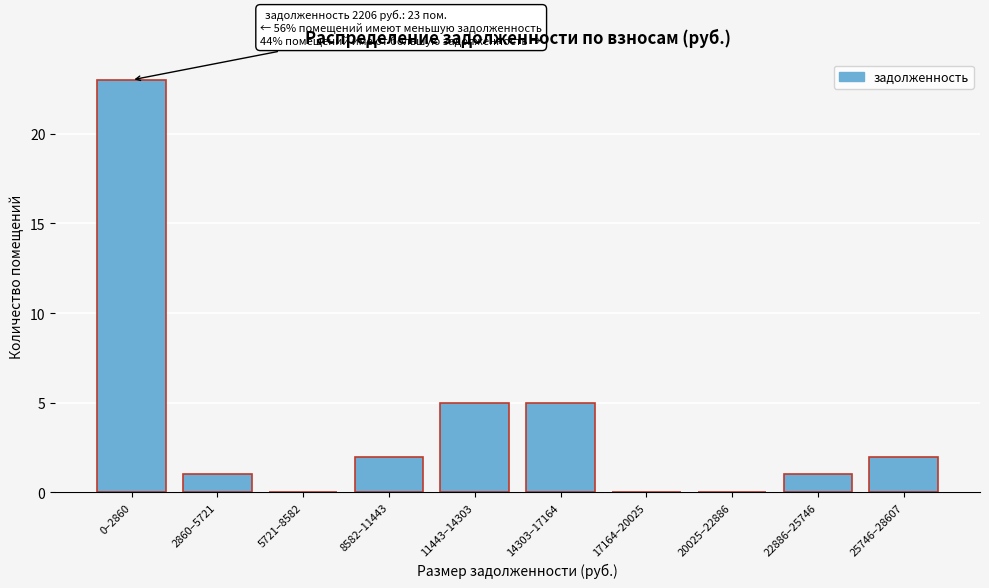

Reading left to right, extract all data points from this chart.

0–2860=23	2860–5721=1	5721–8582=0	8582–11443=2	11443–14303=5	14303–17164=5	17164–20025=0	20025–22886=0	22886–25746=1	25746–28607=2